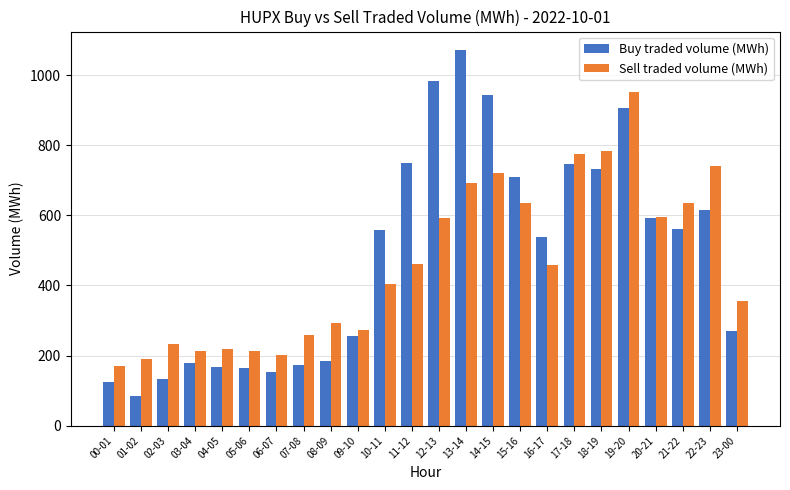

Is it true that Sell traded volume (MWh) equals 292.6 at 08-09?

True